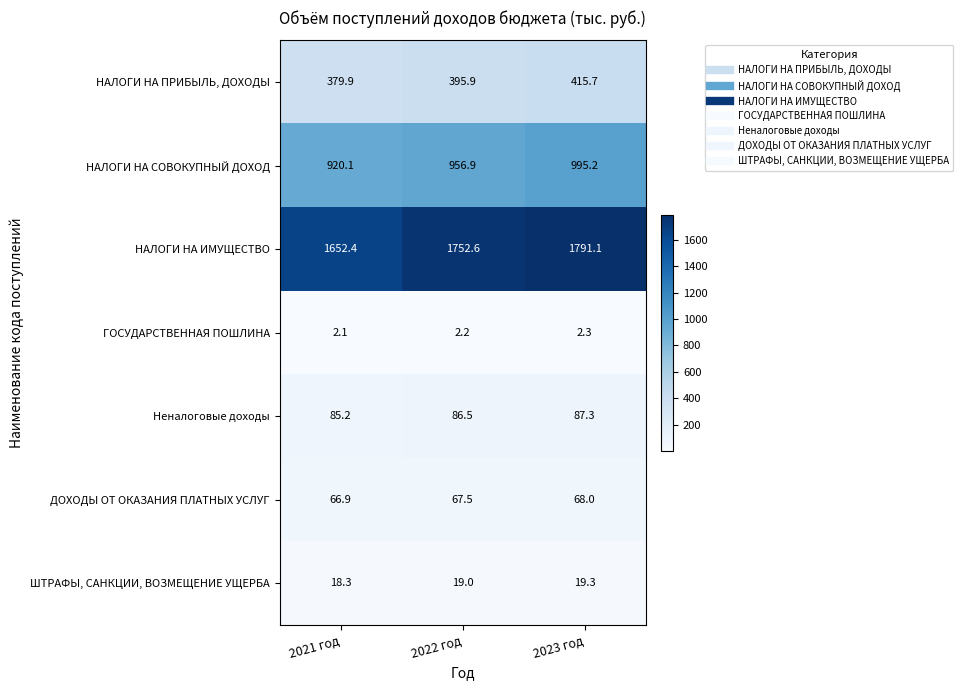

At which category is the sum across all series the highest?

2023 год